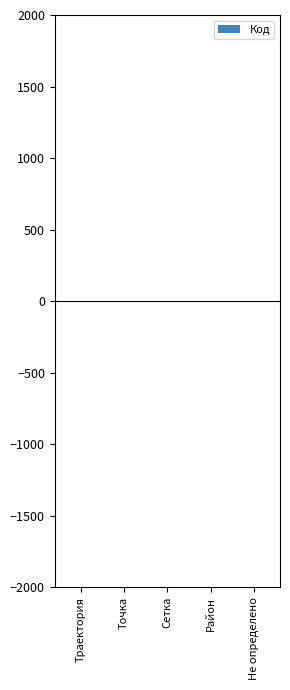

What position from the left is Точка?

2